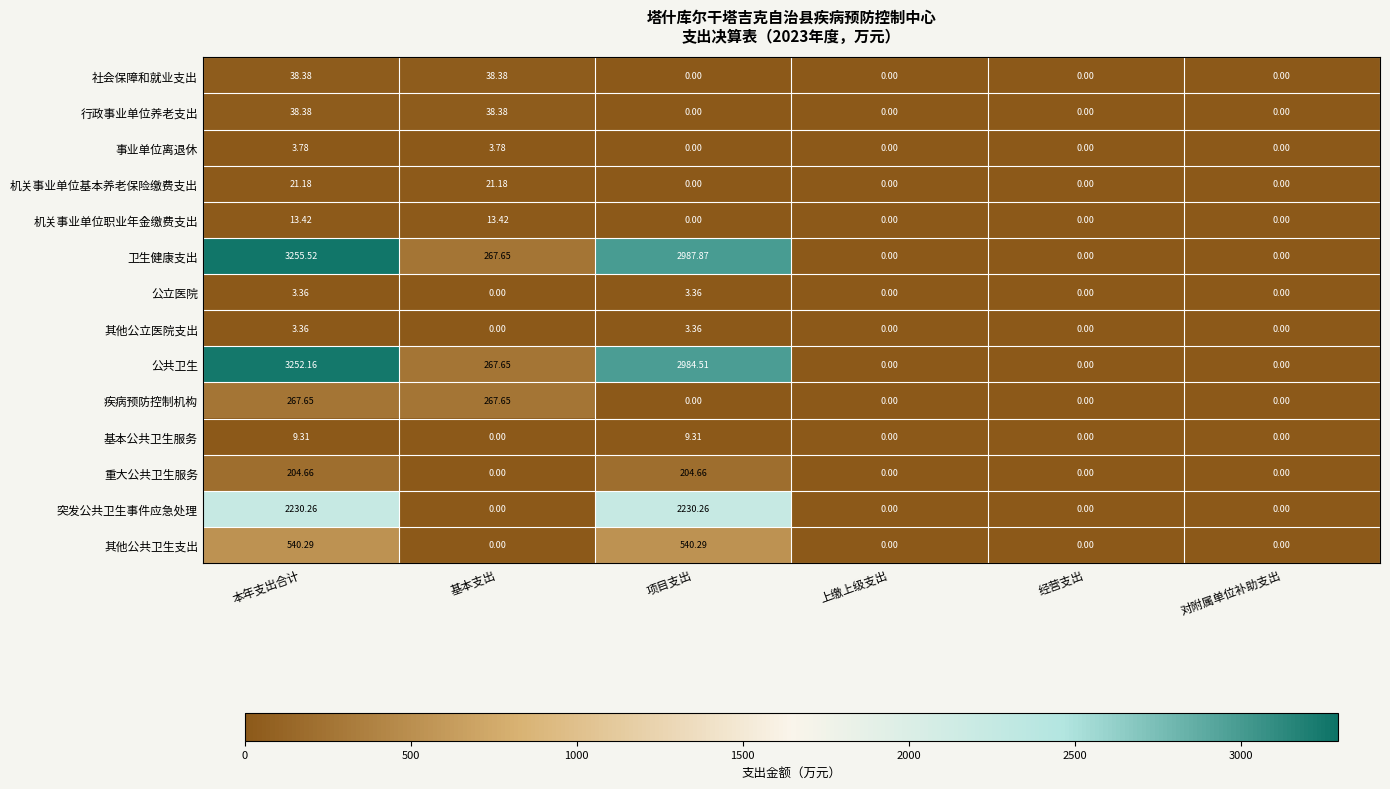

How many values in 行政事业单位养老支出 are above zero?

2